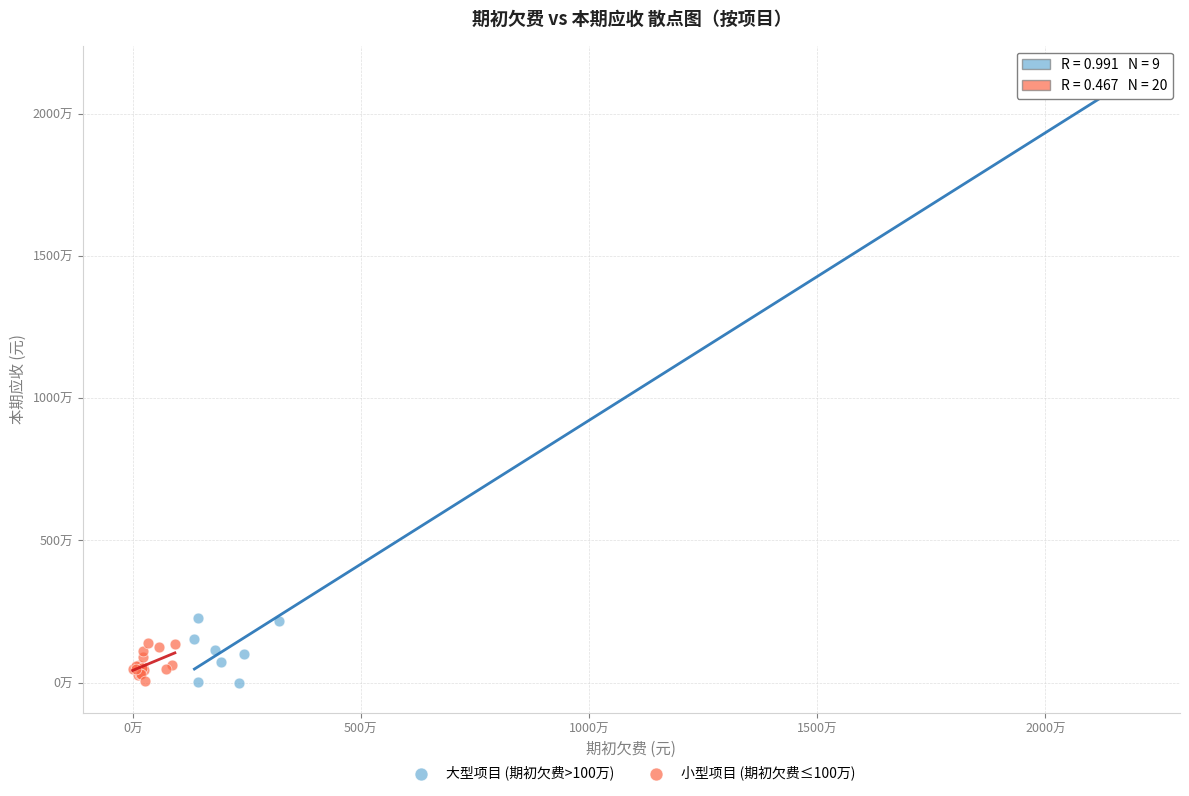

Which series has the largest Y range (max minus min)?

大型项目 (期初欠费>100万)